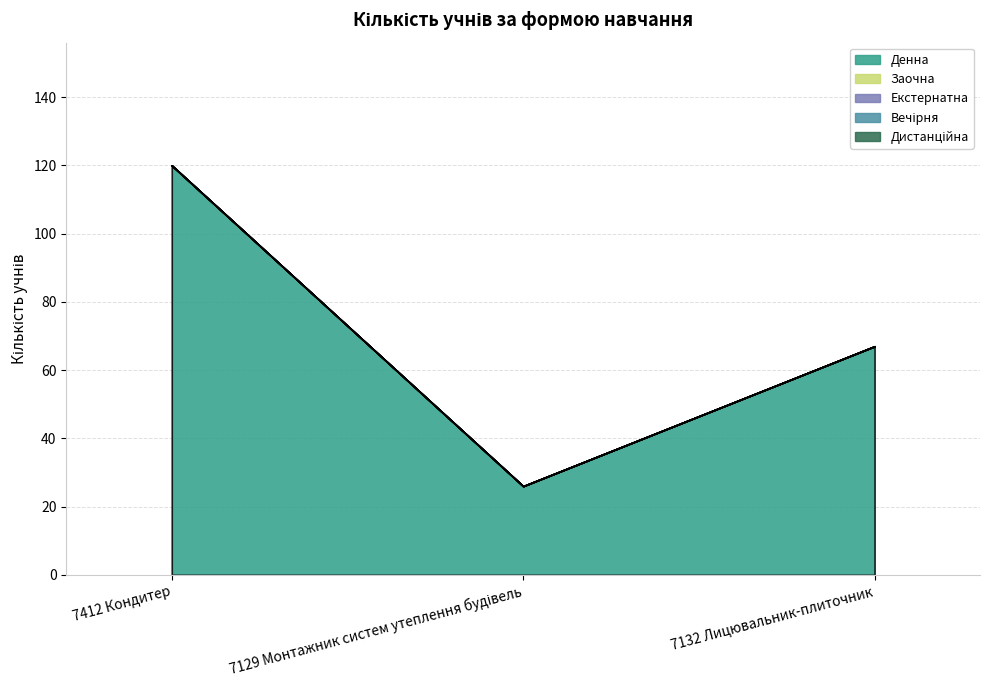

What is the label of the 3rd point from the right?

7412 Кондитер